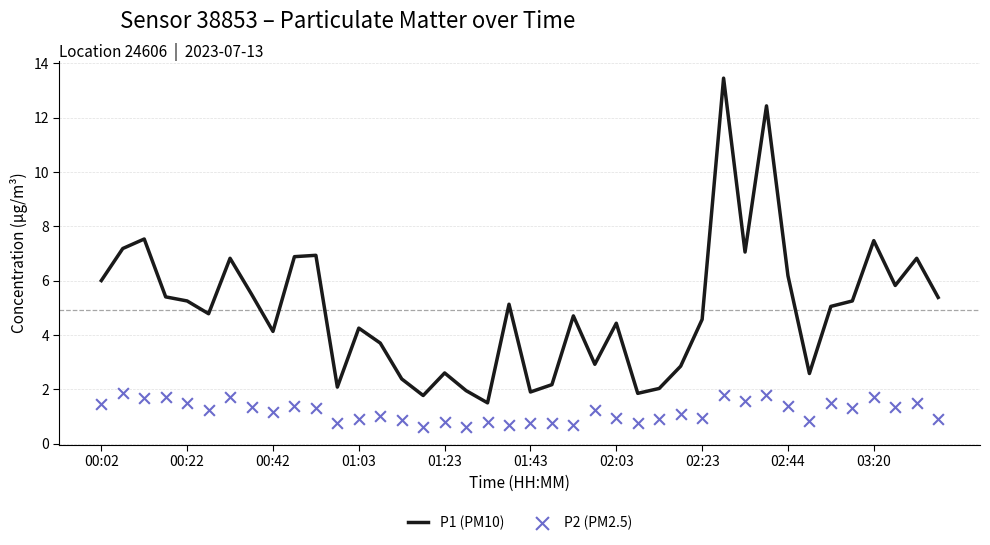

Which series contains the highest Y value?

P1 (PM10)